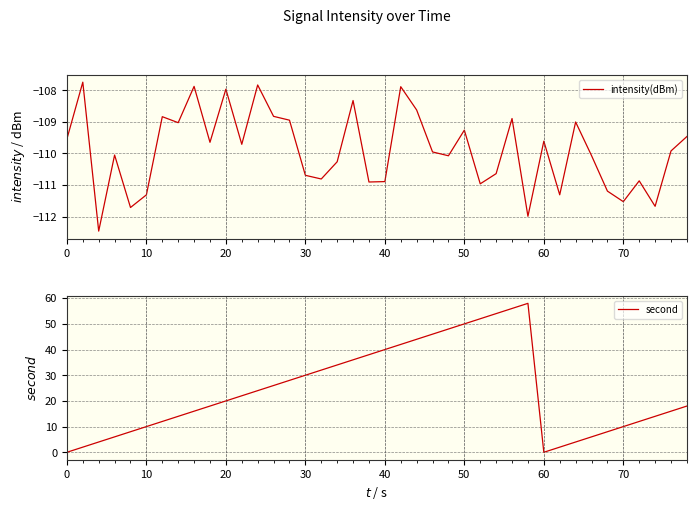

Is the value of intensity(dBm) at 0 greater than the value of second at 10?

No